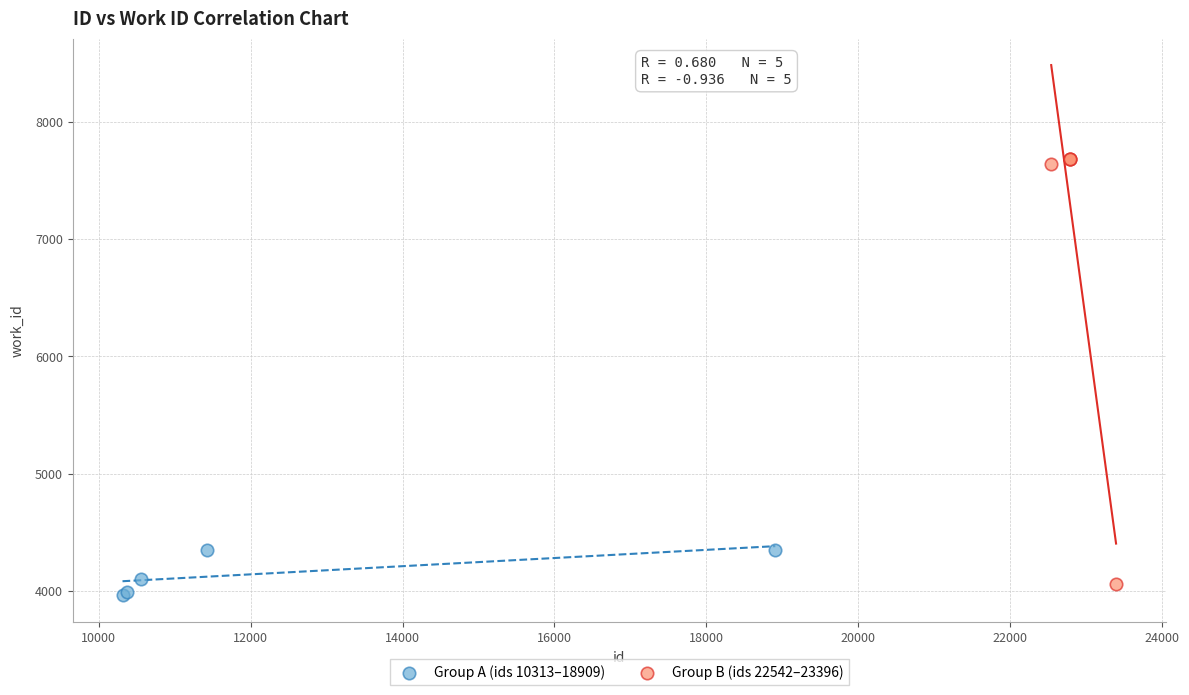

What are all the series names shown in the legend?

Group A (ids 10313–18909), Group B (ids 22542–23396)